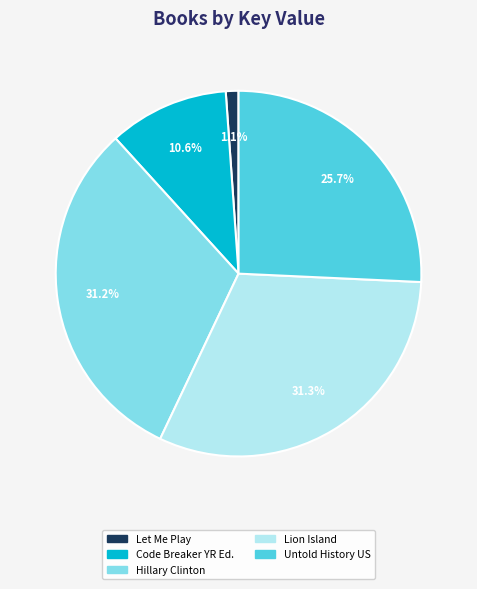

Is there a majority slice in this chart?

No